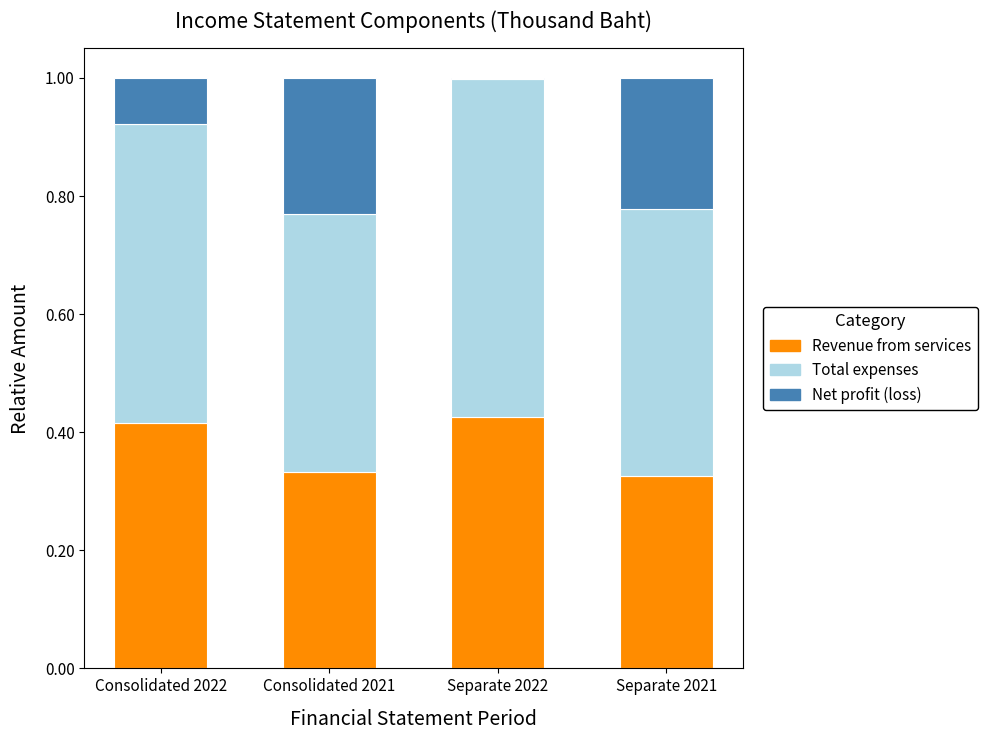

What is the total value across all series at Separate 2021?

1.0